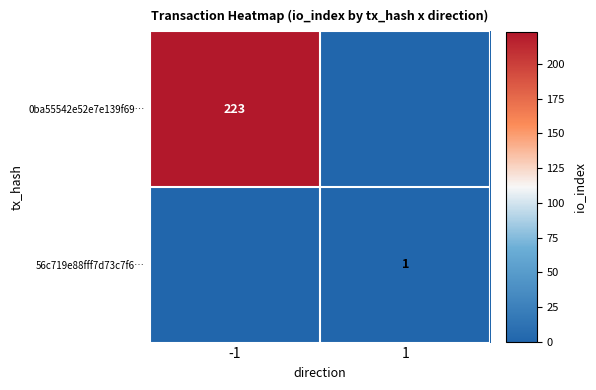

The value of 0ba55542e52e7e139f69… at -1 is 118. True or false?

False